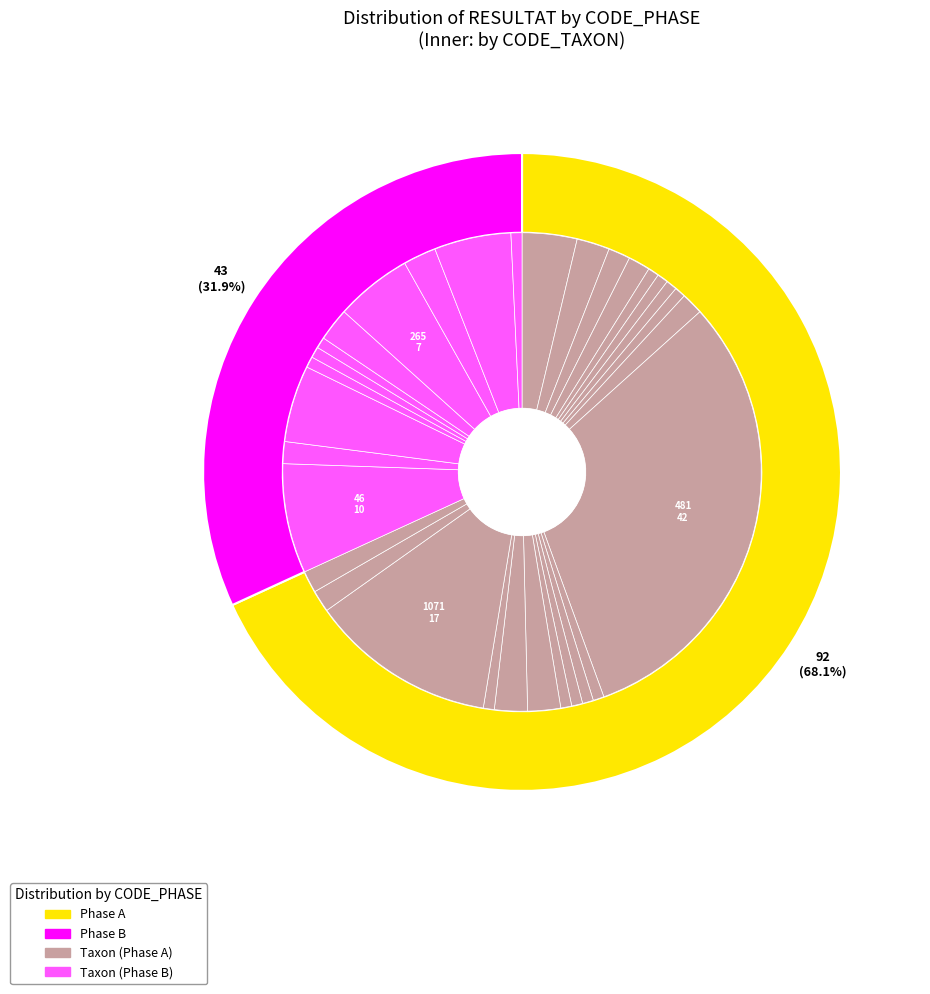

Which category has the smallest portion of the pie?

150_A